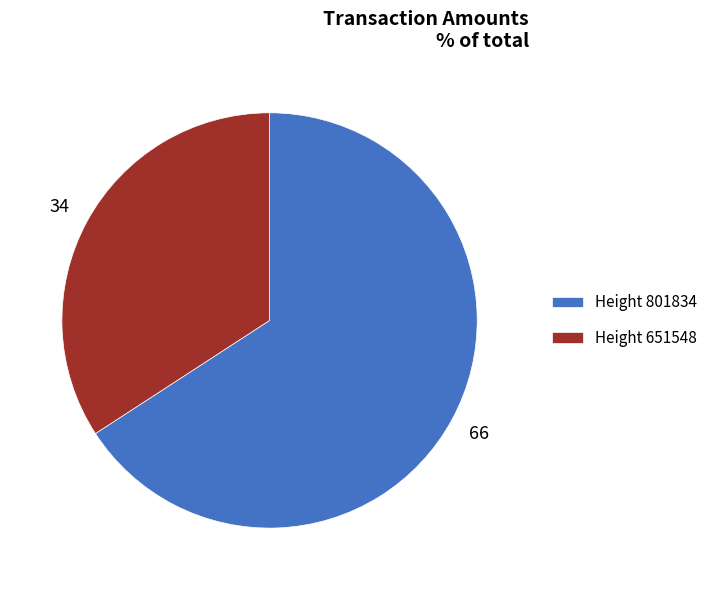

Rank the categories by value from highest to lowest.

Height 801834, Height 651548